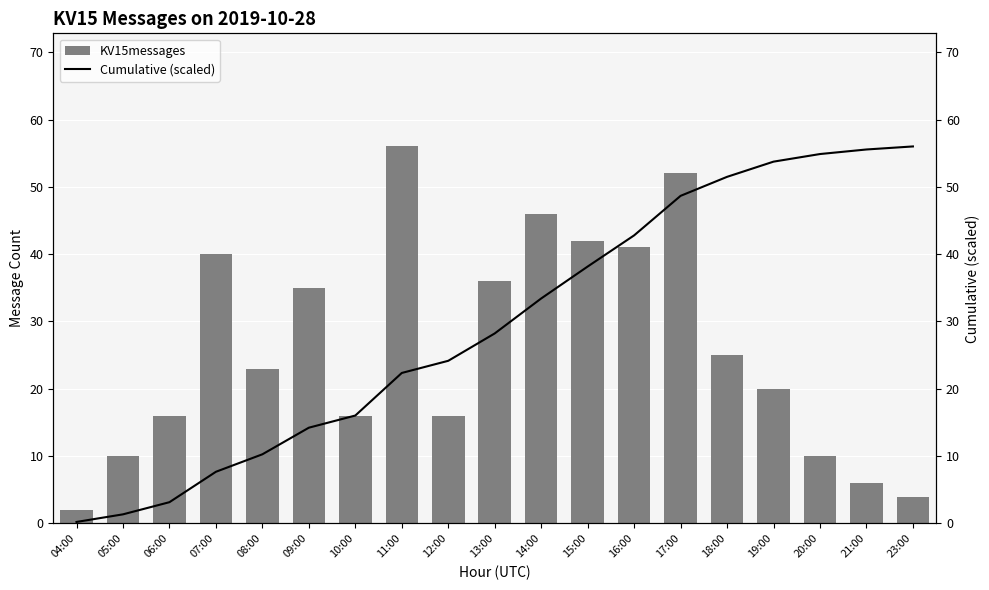

What value does the KV15messages series have at 16:00?

41